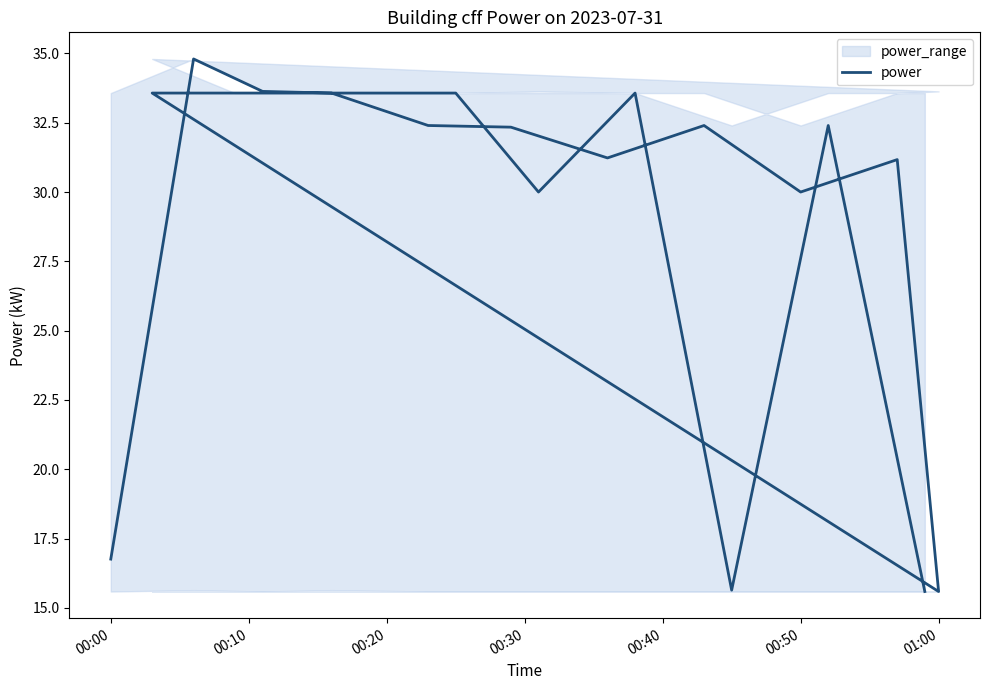

Is it true that the value at 11 is 45.6?

False